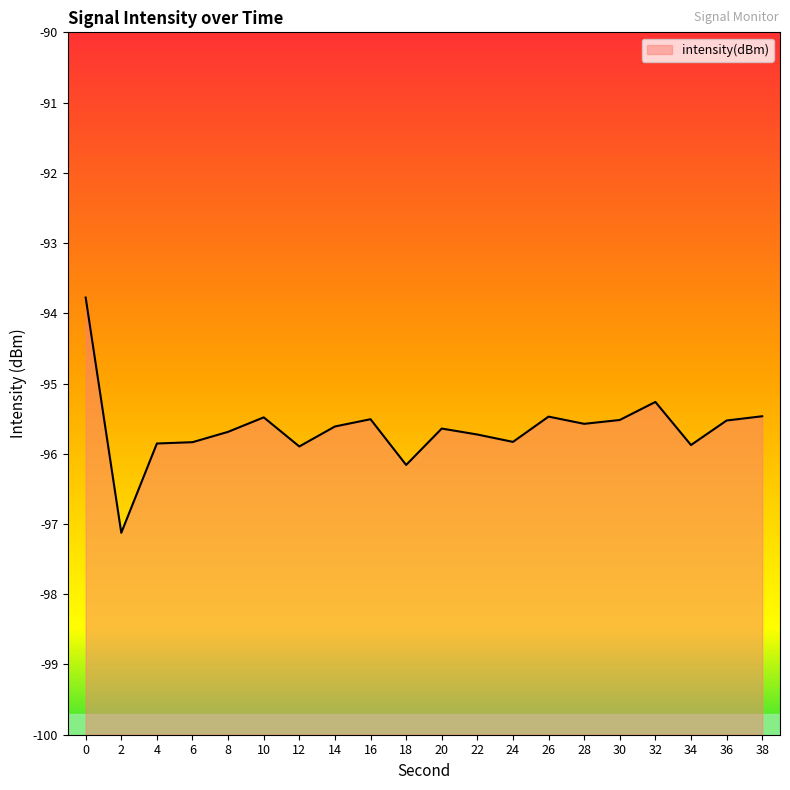

Where is the data nearest to the value -95?

32